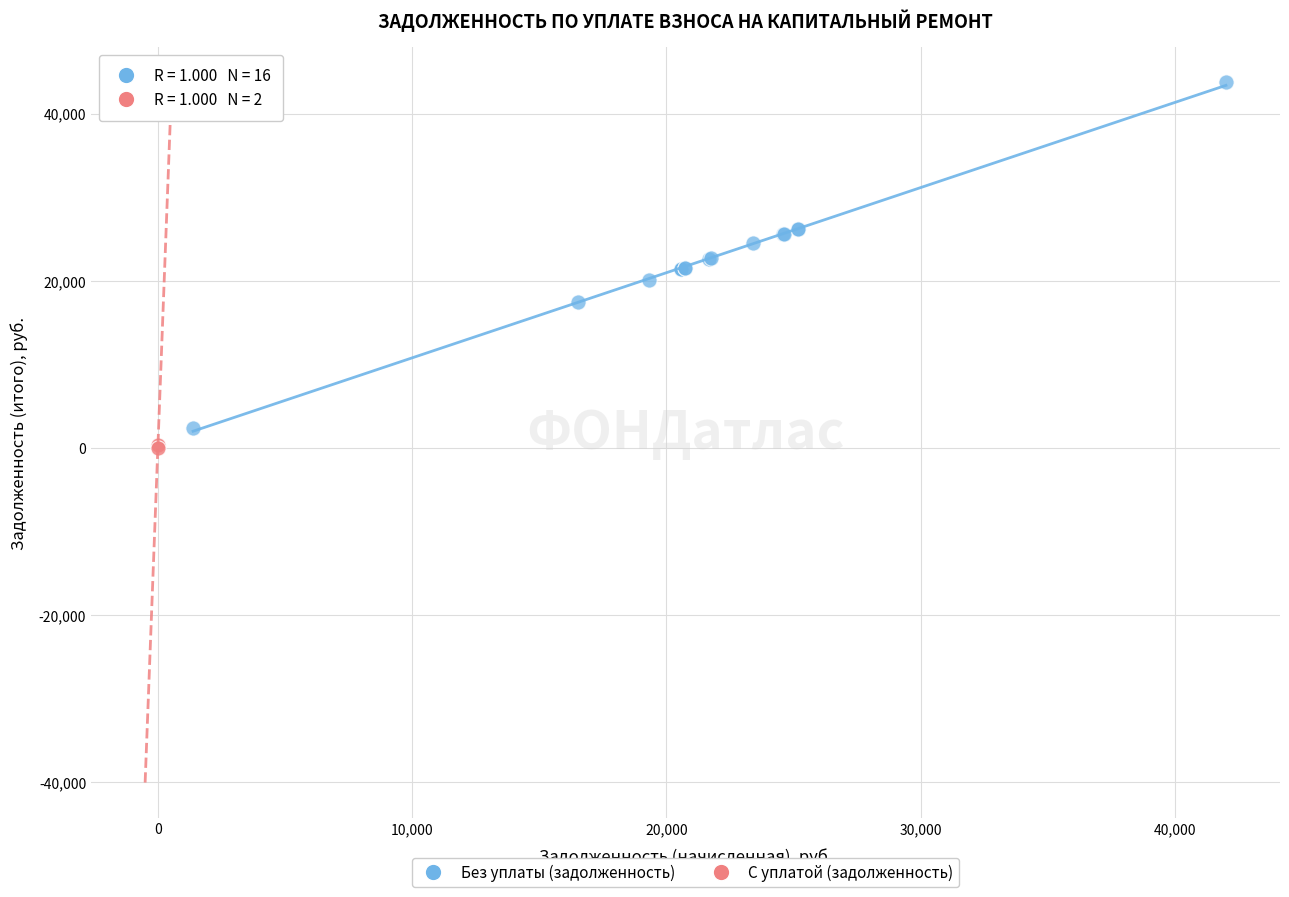

What are all the series names shown in the legend?

Без уплаты (задолженность), С уплатой (задолженность)